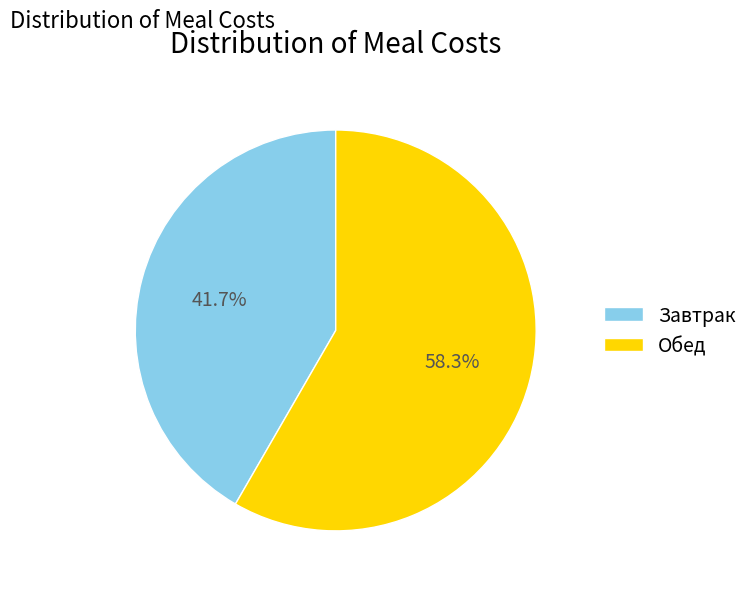

Which has a higher value, Обед or Завтрак?

Обед